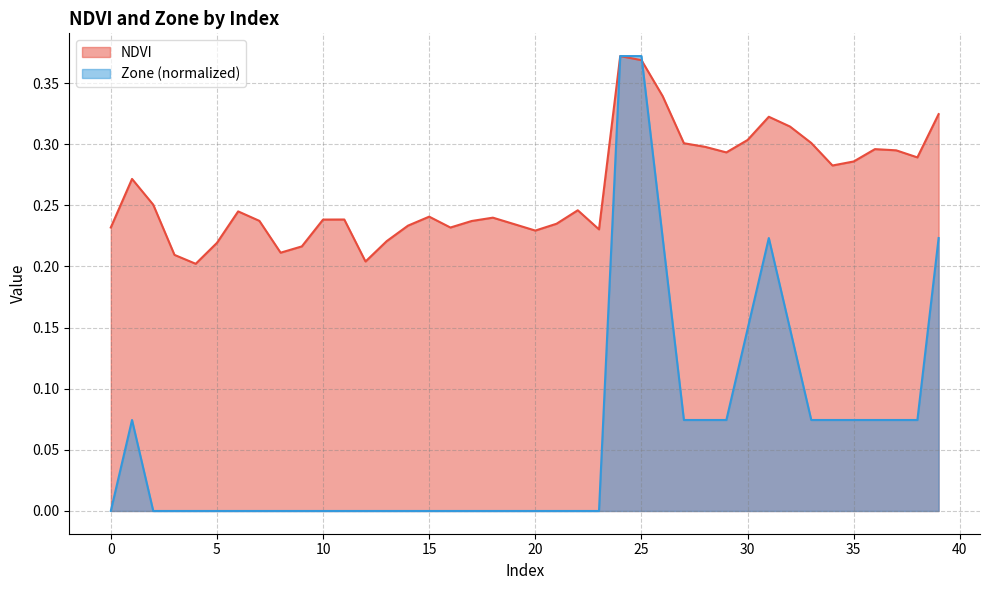

How many lines are shown in the chart?

2